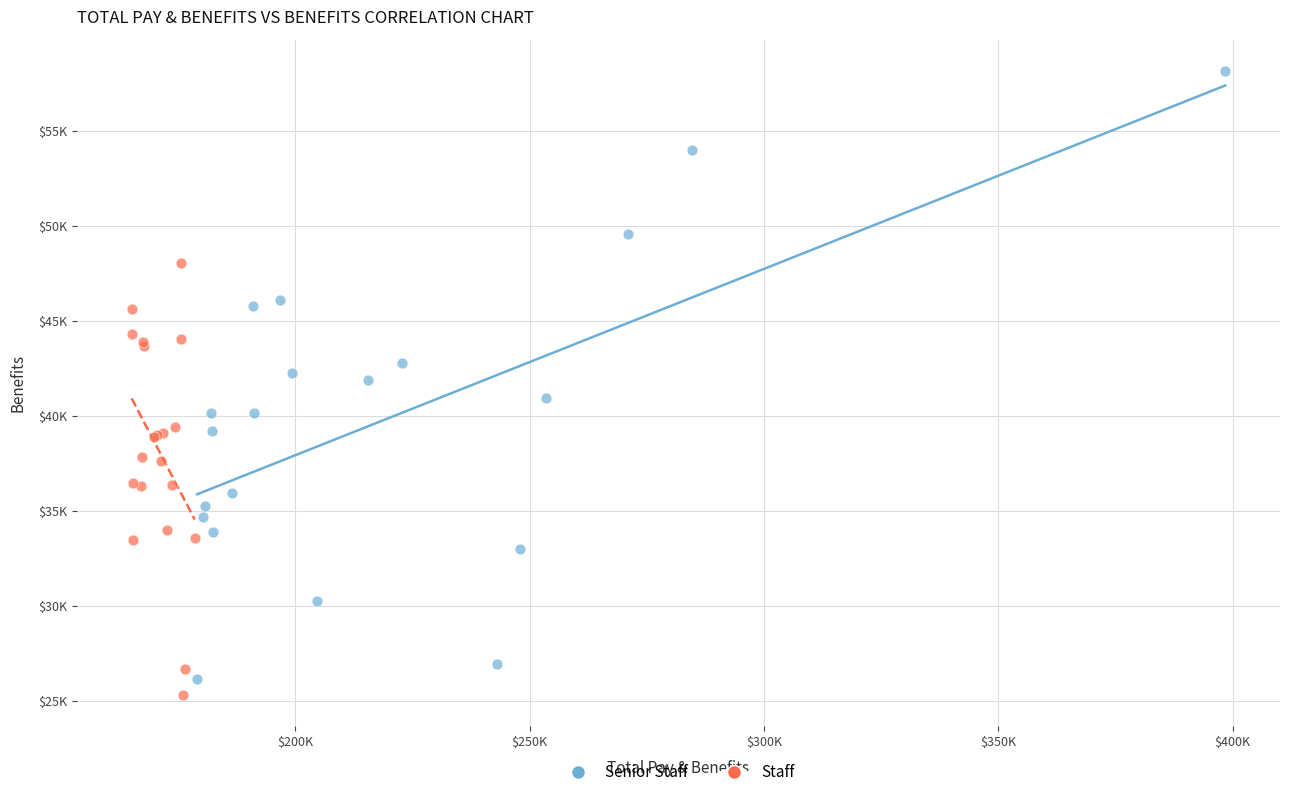

What are all the series names shown in the legend?

Senior Staff, Staff